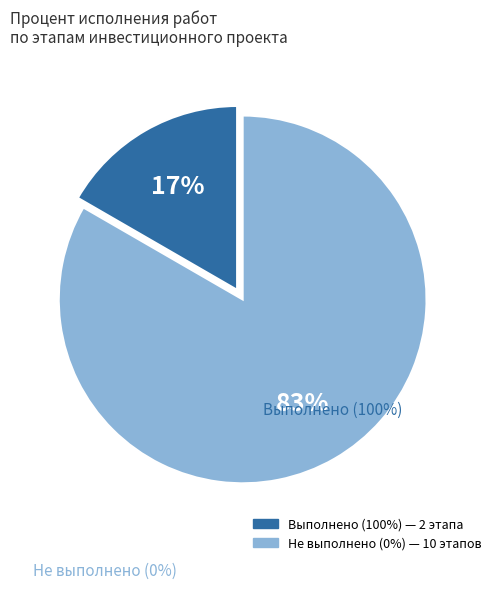

To the nearest percent, what is the average slice percentage?

50%